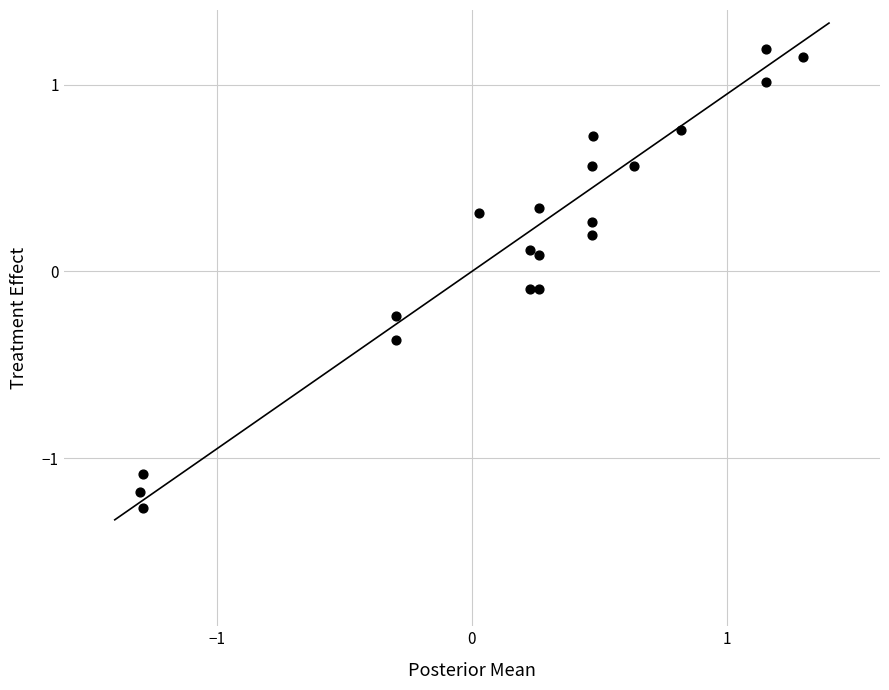

What is the range of X values (max minus min)?

2.6